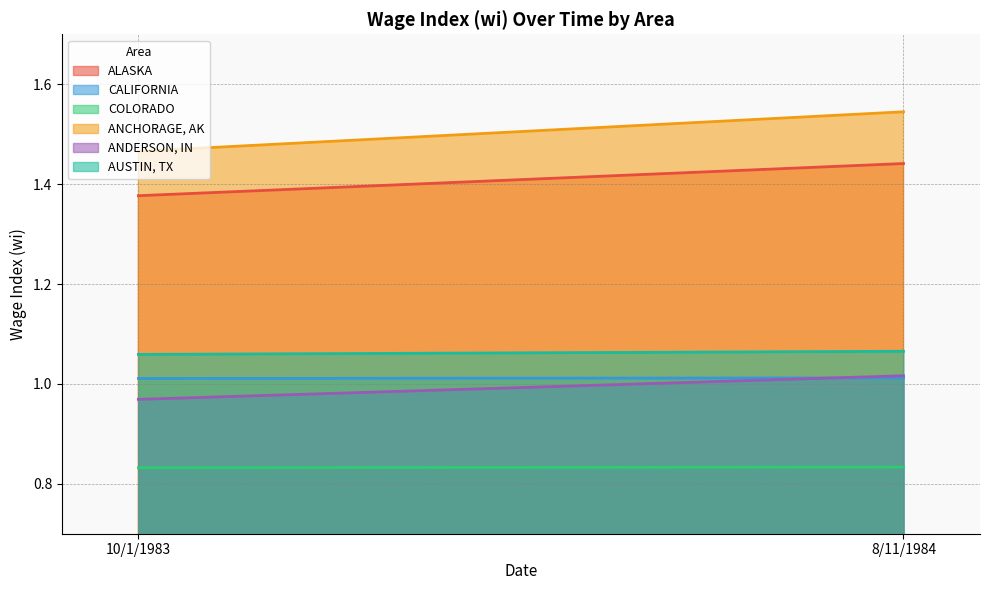

Which has a higher value, 10/1/1983 or 8/11/1984?

8/11/1984